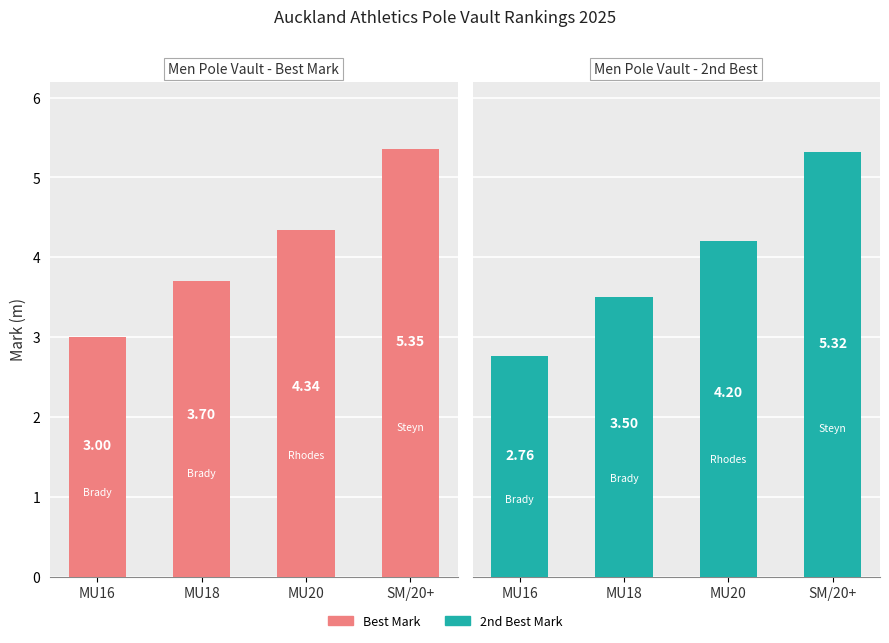

What is the spread (max minus min) of values at MU16?

0.2